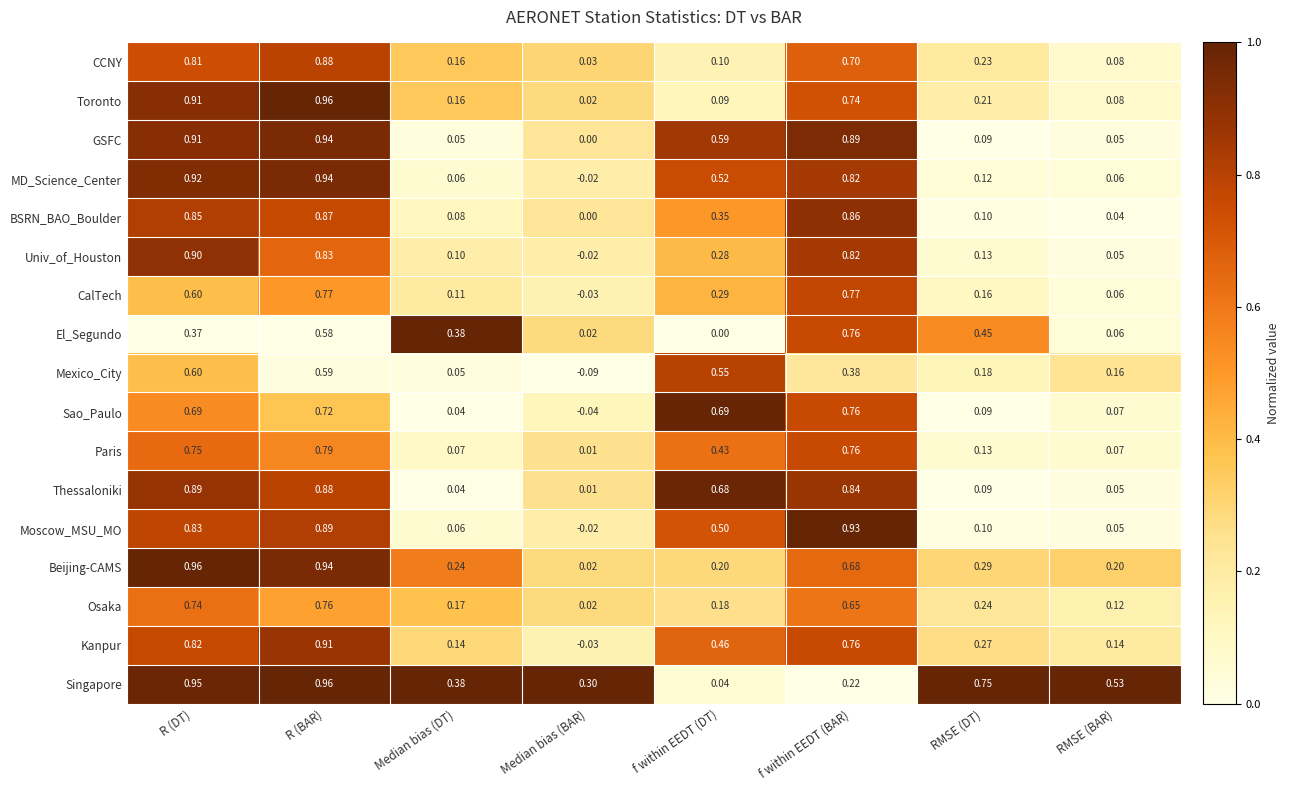

Which series changed the most between RMSE (DT) and RMSE (BAR)?

El_Segundo